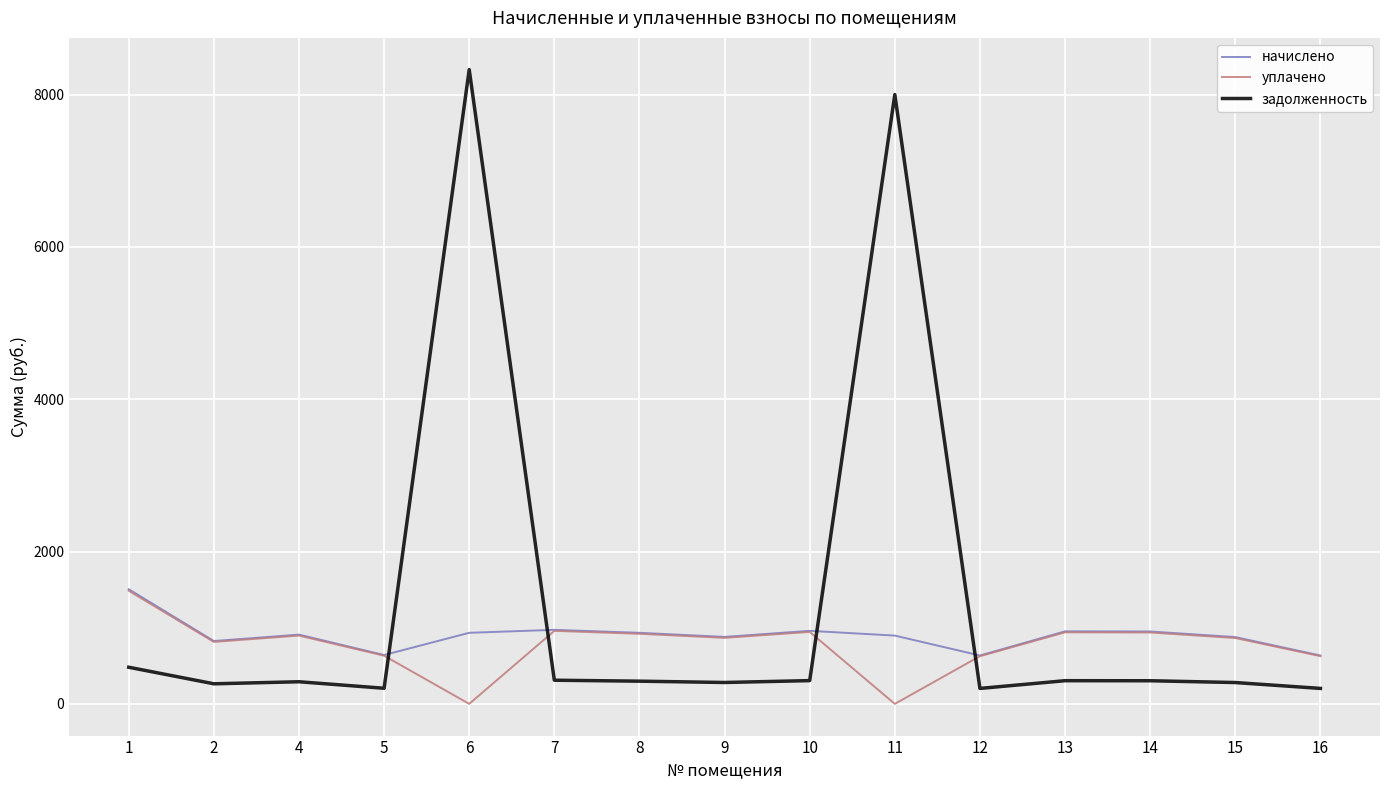

At which label does уплачено first exceed 866?

1